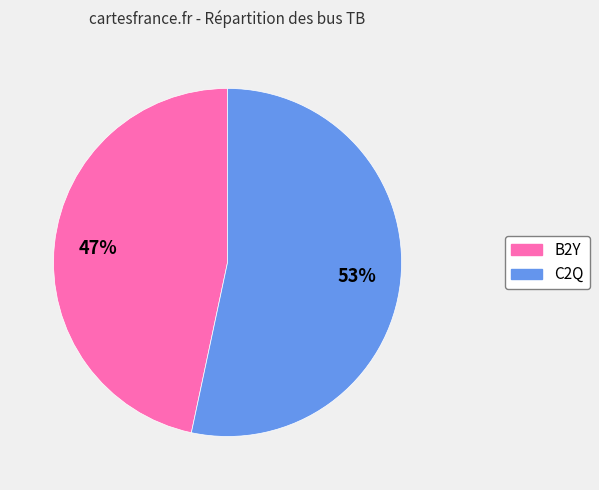

How many segments does this pie chart have?

2